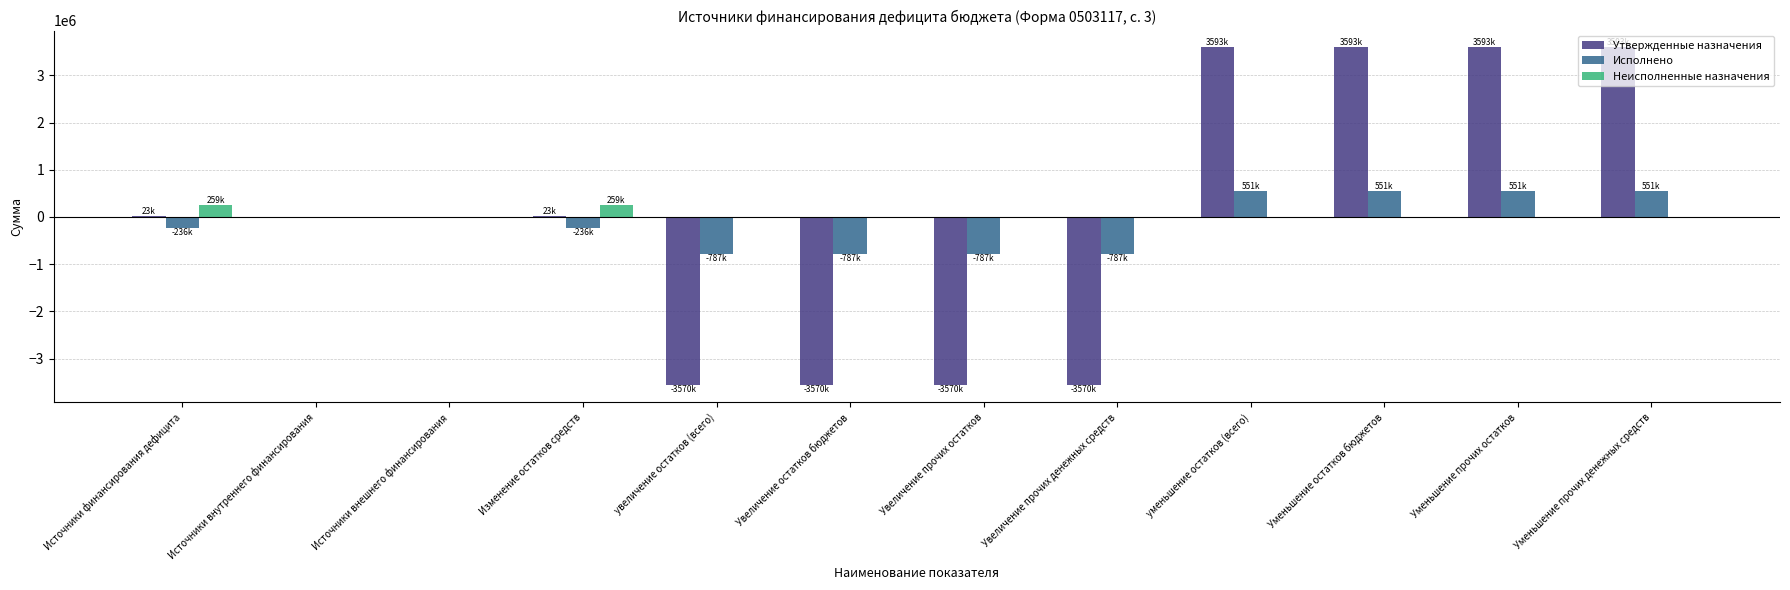

What is the total value across all series at Увеличение прочих остатков?

-4356355.7